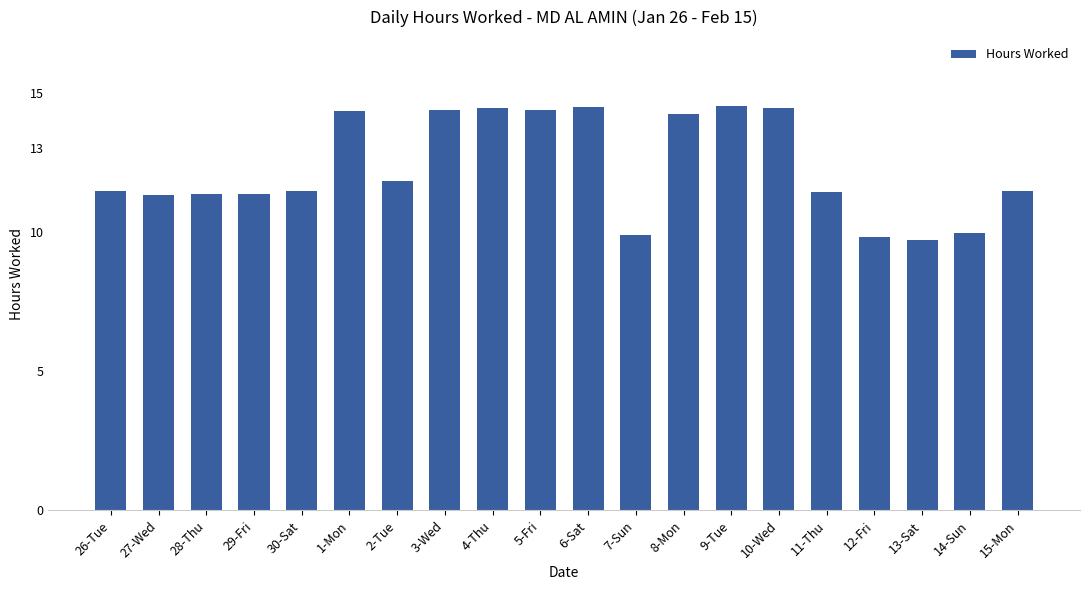

How many values exceed 11?

16